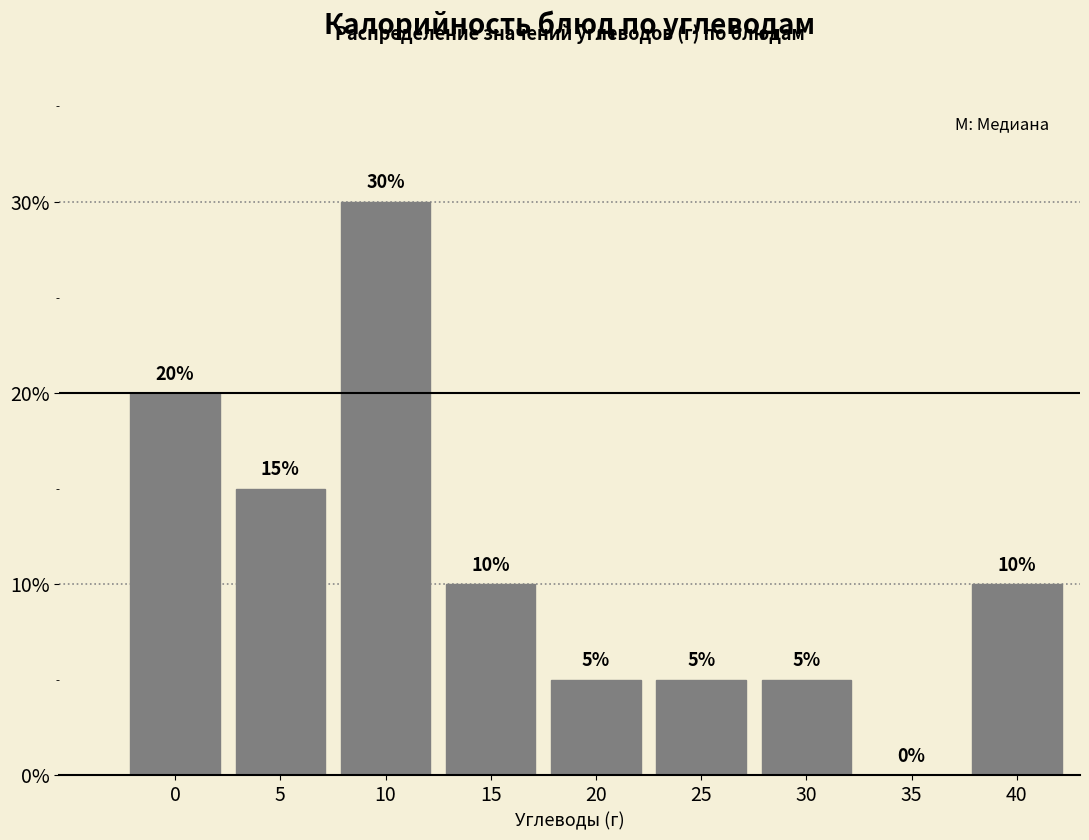

Are the bars horizontal?

No